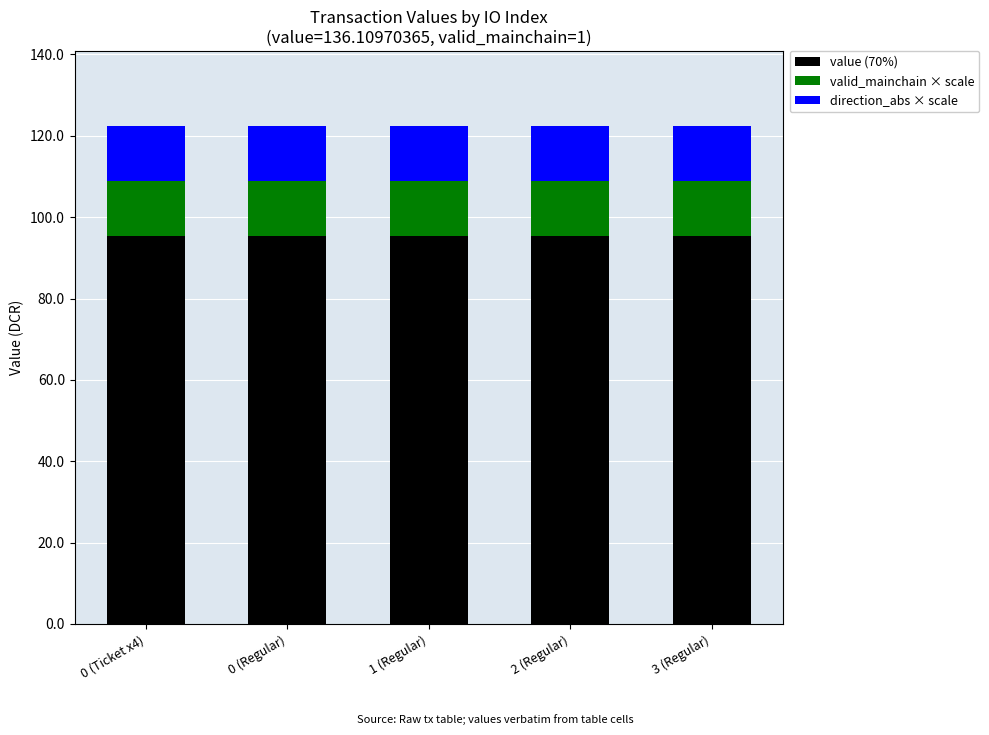

What is the total value across all series at 0 (Regular)?

122.5